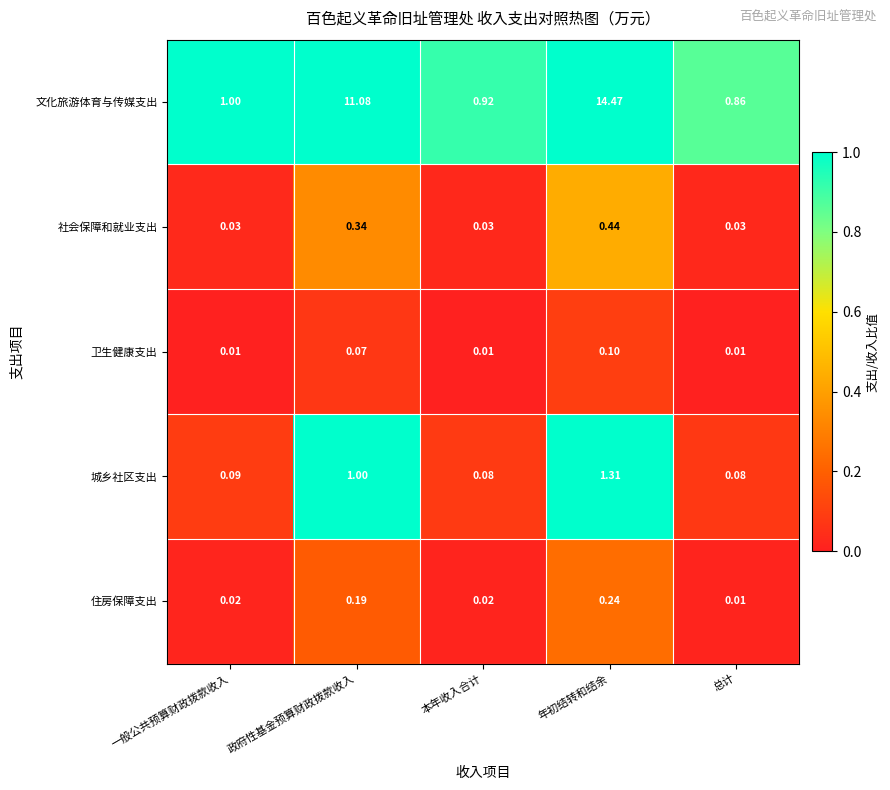

Rank the series by their maximum value, from lowest to highest.

卫生健康支出, 住房保障支出, 社会保障和就业支出, 城乡社区支出, 文化旅游体育与传媒支出